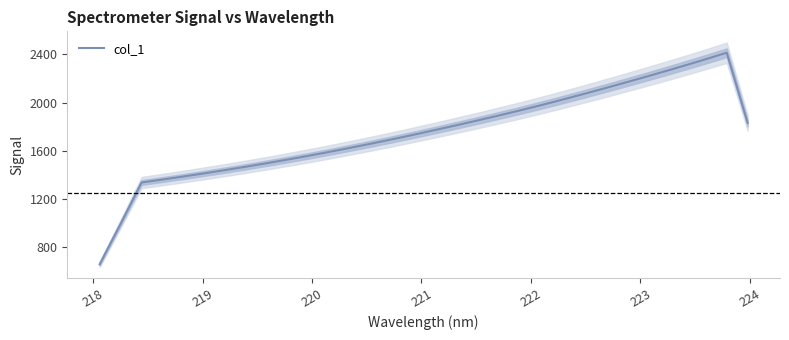

What is the value of the 7th point from the left?

1438.5